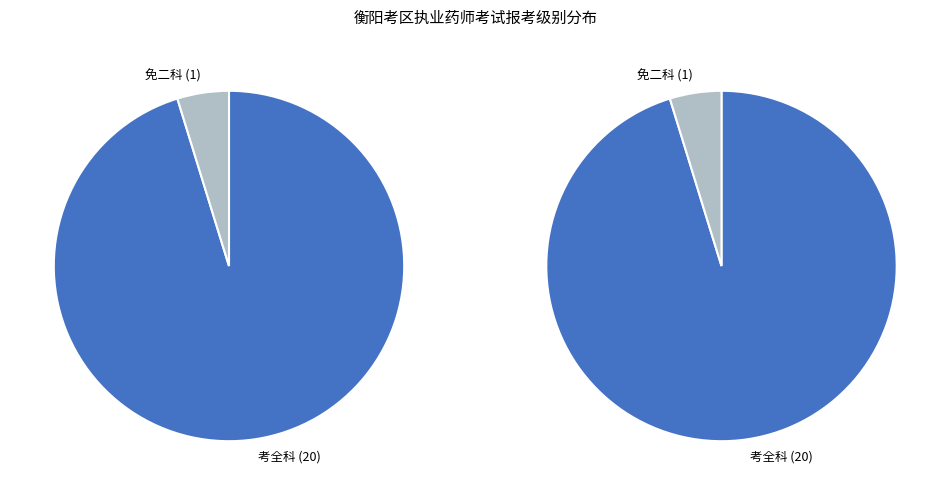

Rank the categories by value from highest to lowest.

考全科, 免二科